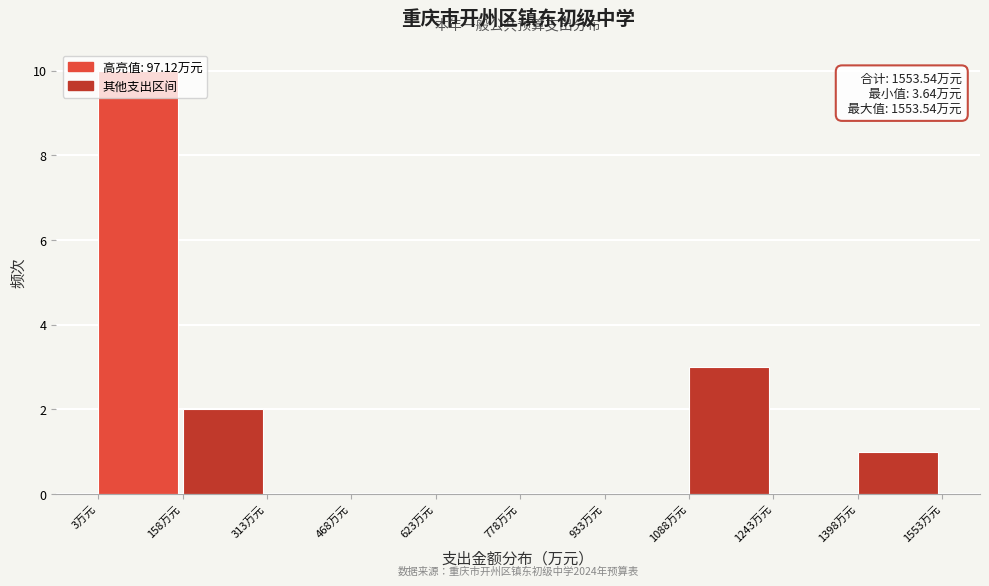

Which range on the x-axis has the tallest bar?

0 to 160